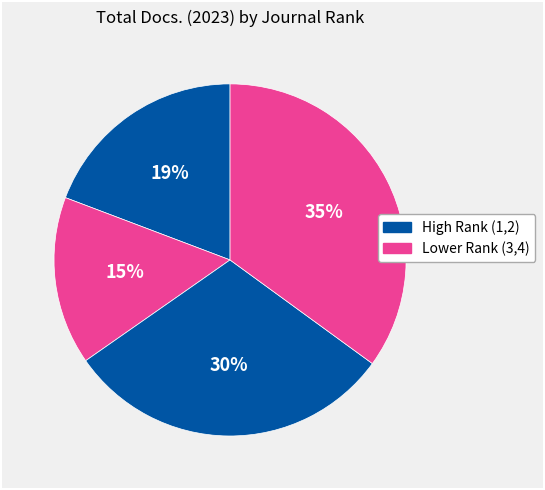

How many segments does this pie chart have?

4